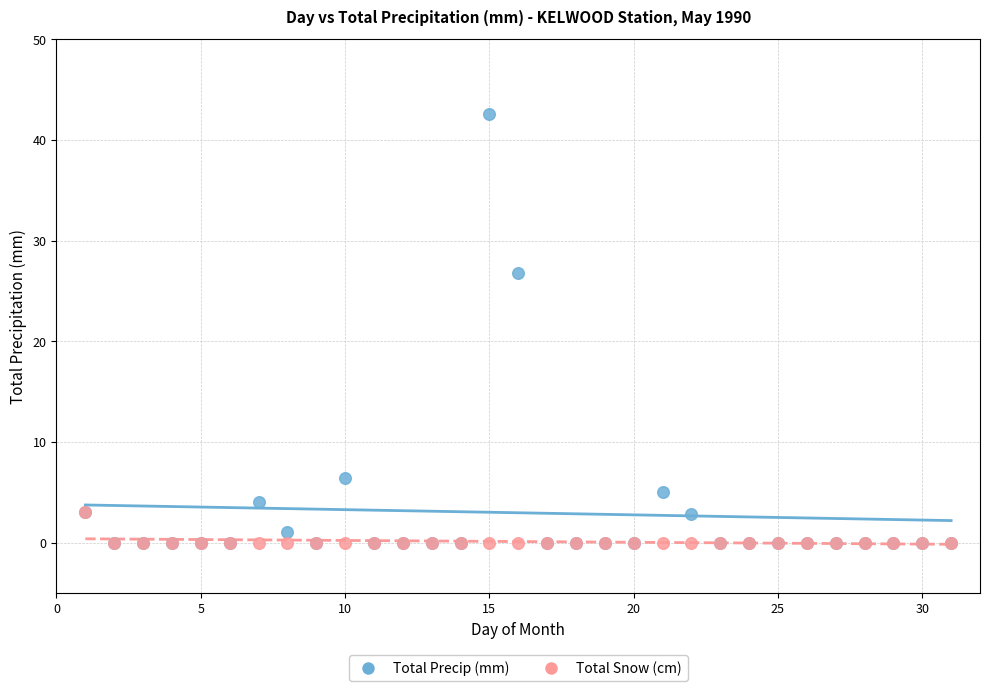

In the Total Precip (mm) series, what Y value is closest to 21?

26.8